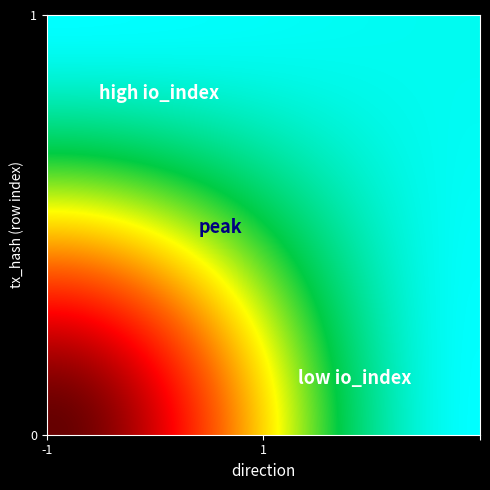

Reading left to right, extract all data points from this chart.

846b19d6ad06b59f45a4a3242aaae14561cfdf9: -1	161
ed1c24cca8885d838c058d85327666d26b5cfb8: 1	3